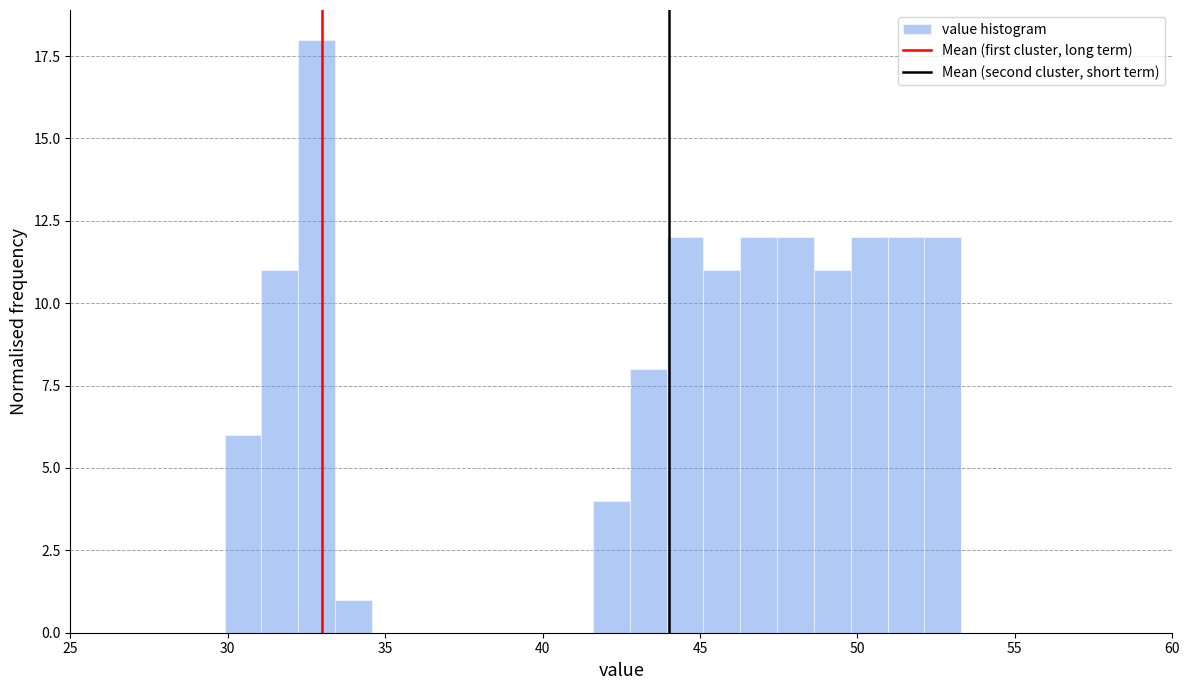

Around what value on the x-axis is the tallest bar? Give the approximate position of its centre, as read against the axis.

33.0